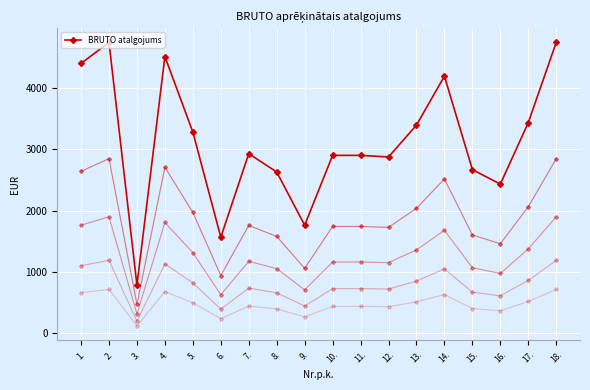

How many distinct data groups are displayed?

1